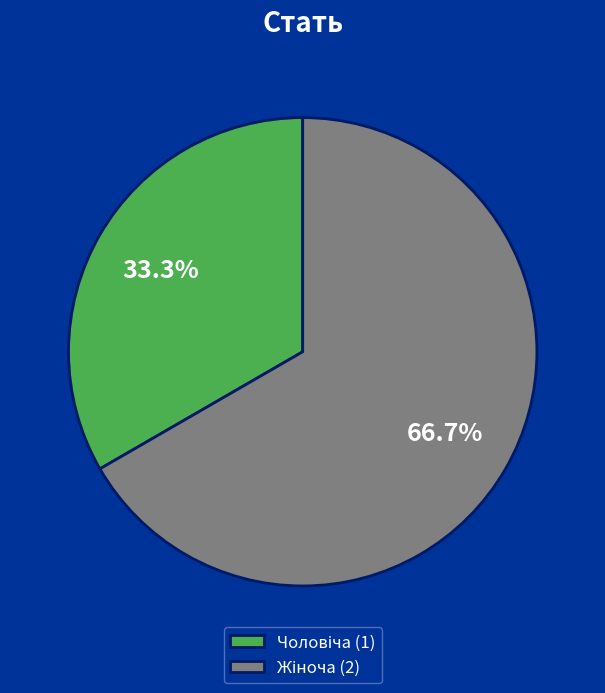

Rank the categories by value from lowest to highest.

Чоловіча, Жіноча